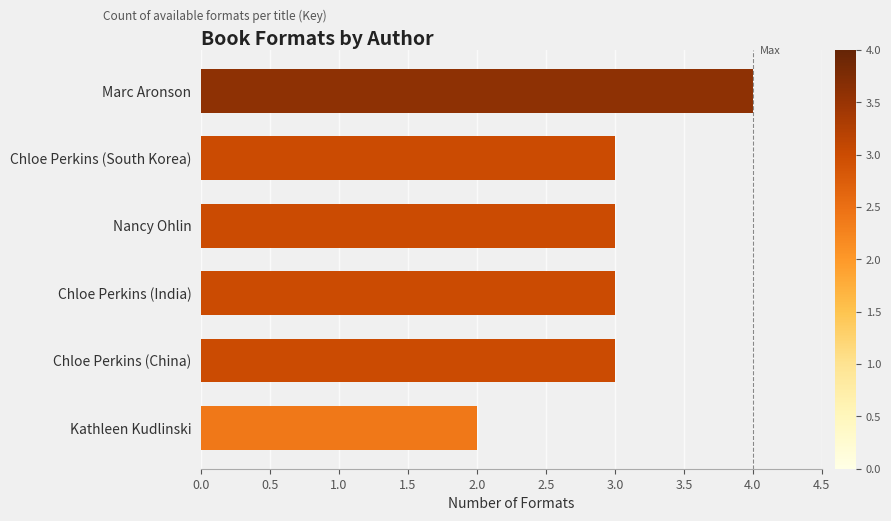

What is the label of the 3rd bar from the bottom?

Chloe Perkins (India)